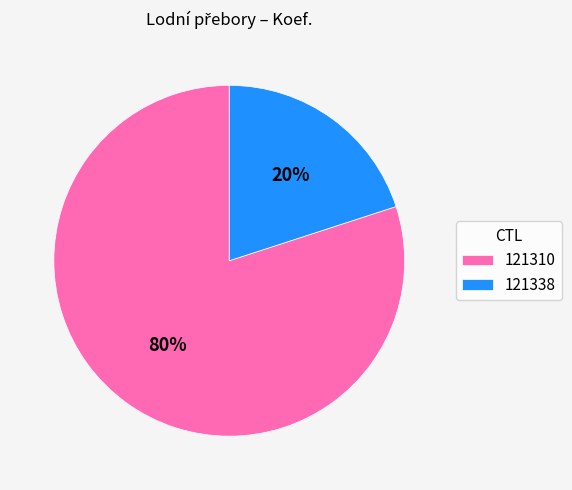

To the nearest percent, what is the average slice percentage?

50%